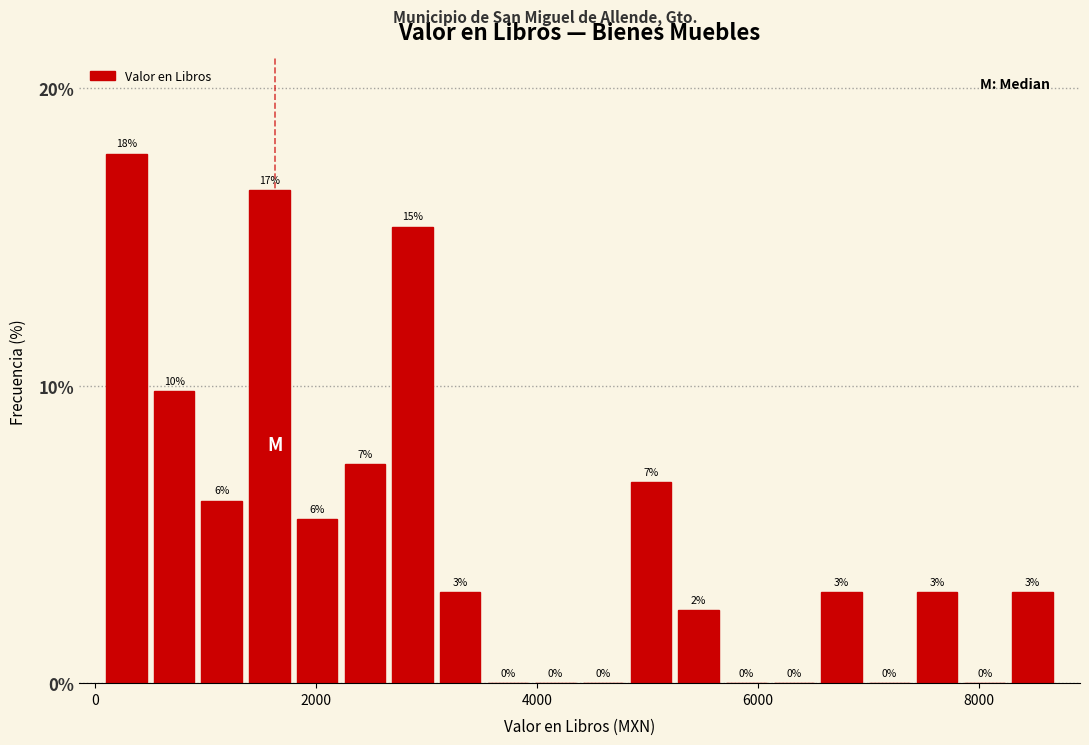

Read against the x-axis, roughly where is the centre of the tallest bar?

200